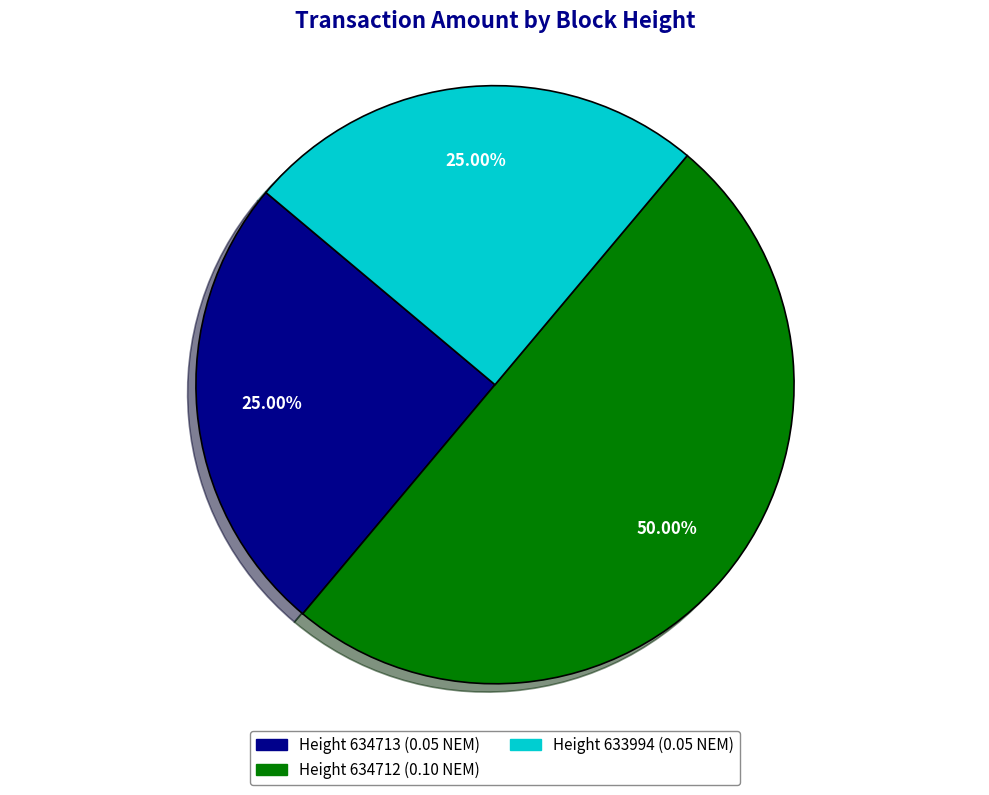

Count the number of slices in the pie.

3